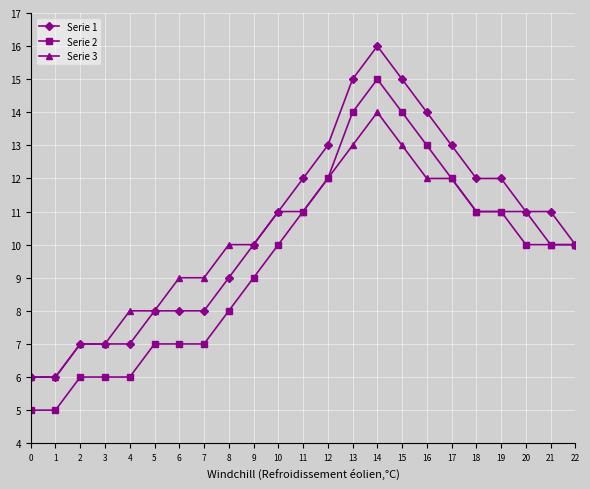

True or false: Serie 3 has more than 0 interior local peaks.

True